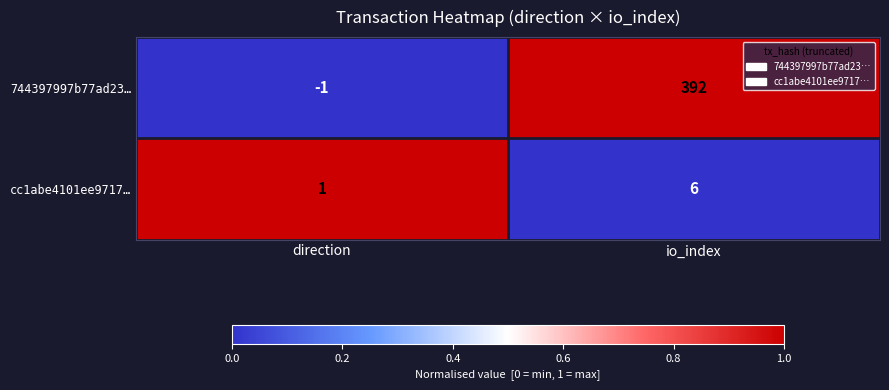

True or false: 744397997b77ad23… has a value of -1 at direction.

True